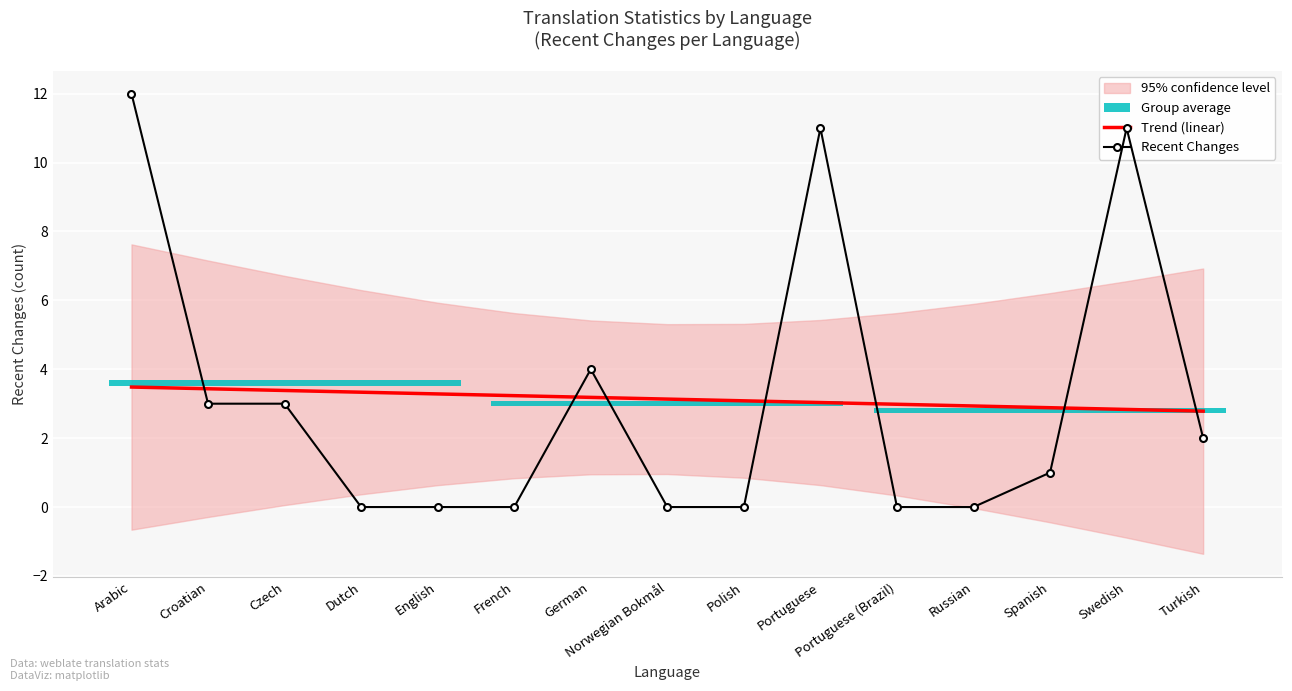

Which series has the largest range (max minus min)?

Recent Changes